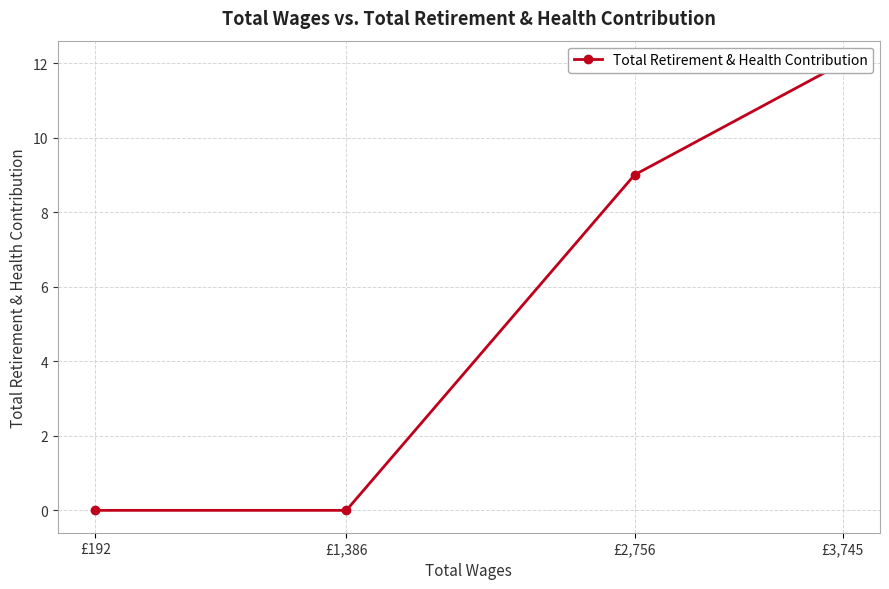

List the labels in order of value, largest first.

£3,745, £2,756, £1,386, £192